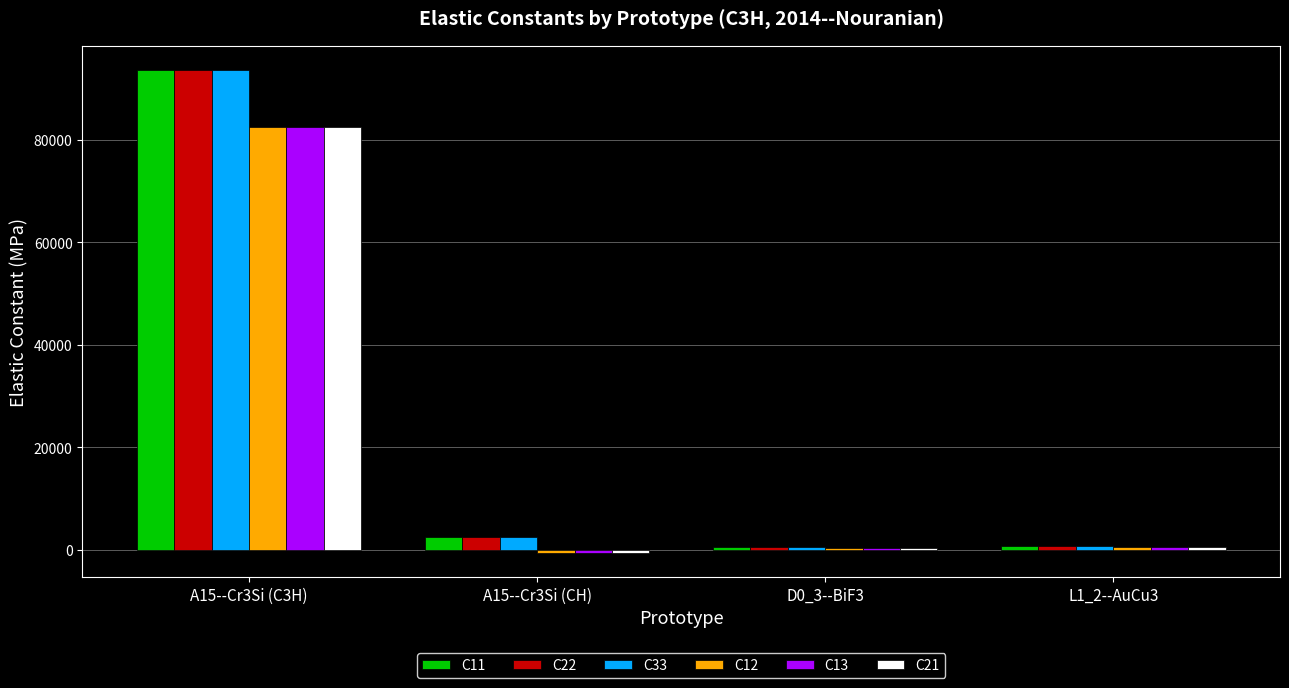

At which category is the sum across all series the highest?

A15--Cr3Si (C3H)